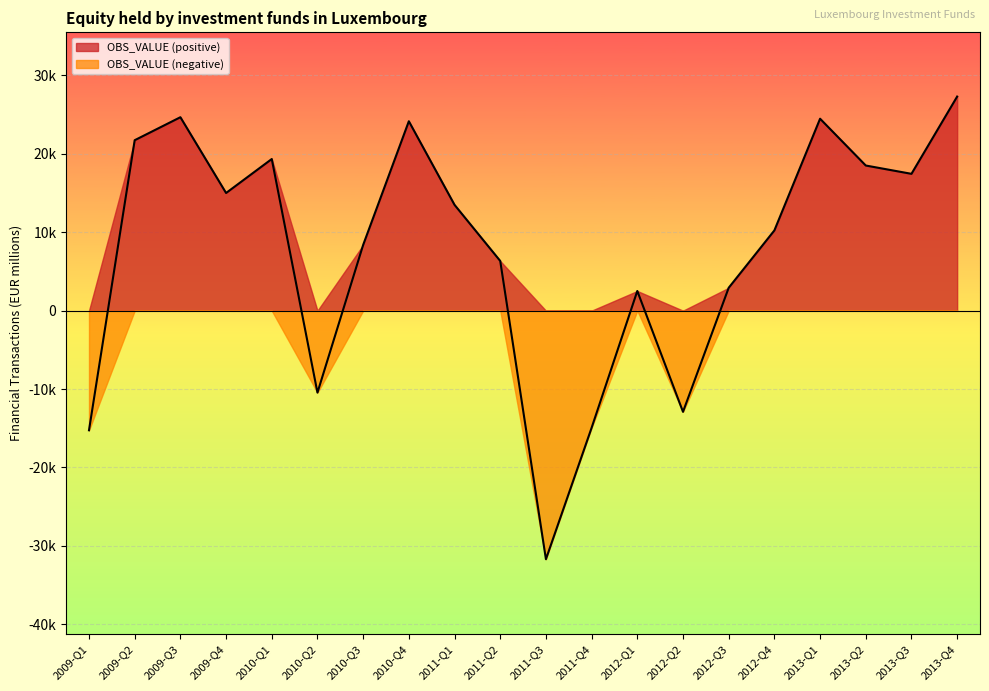

What is the ratio of the value at 2013-Q2 to the value at 2010-Q4?

0.8